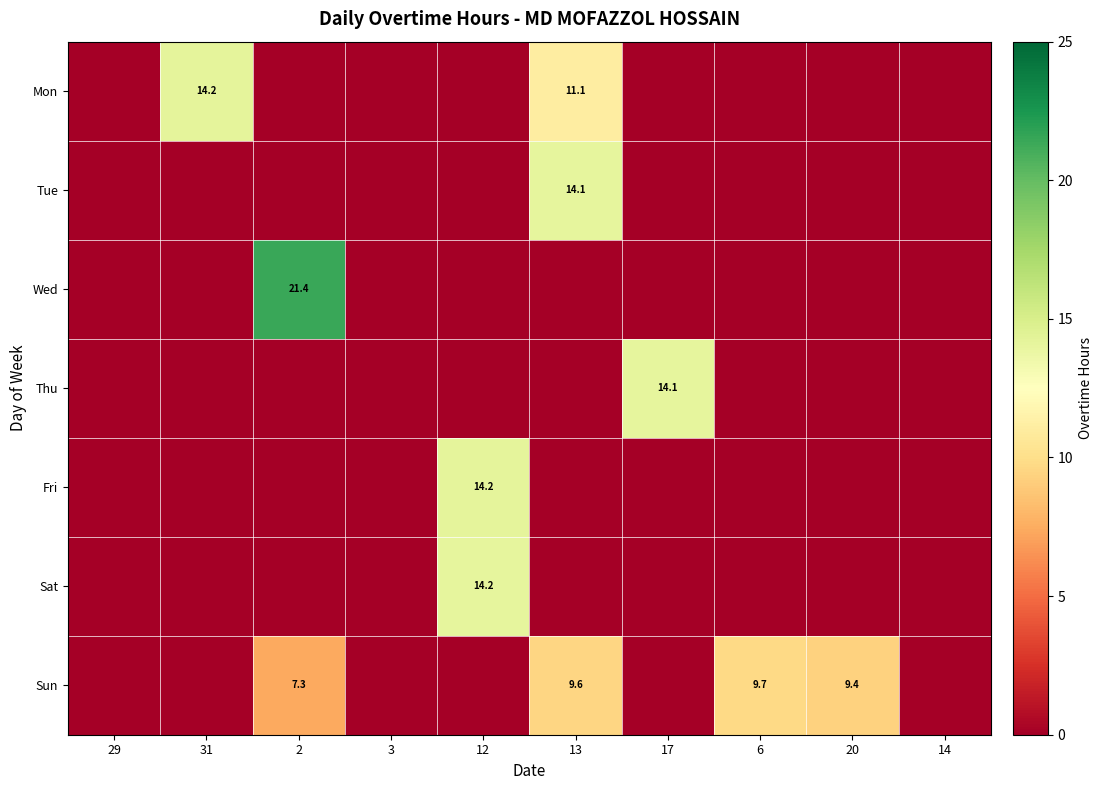

Which category has the highest value in the Sun series?

6